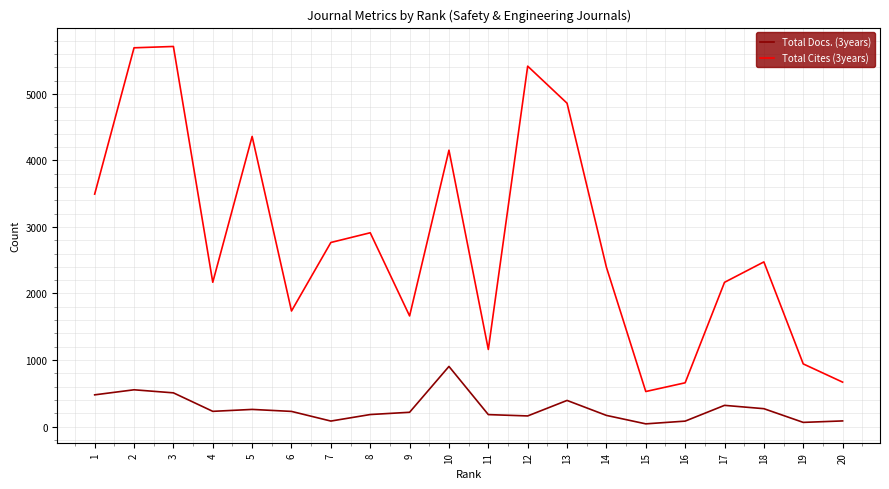

Rank the series by their average value, from highest to lowest.

Total Cites (3years), Total Docs. (3years)